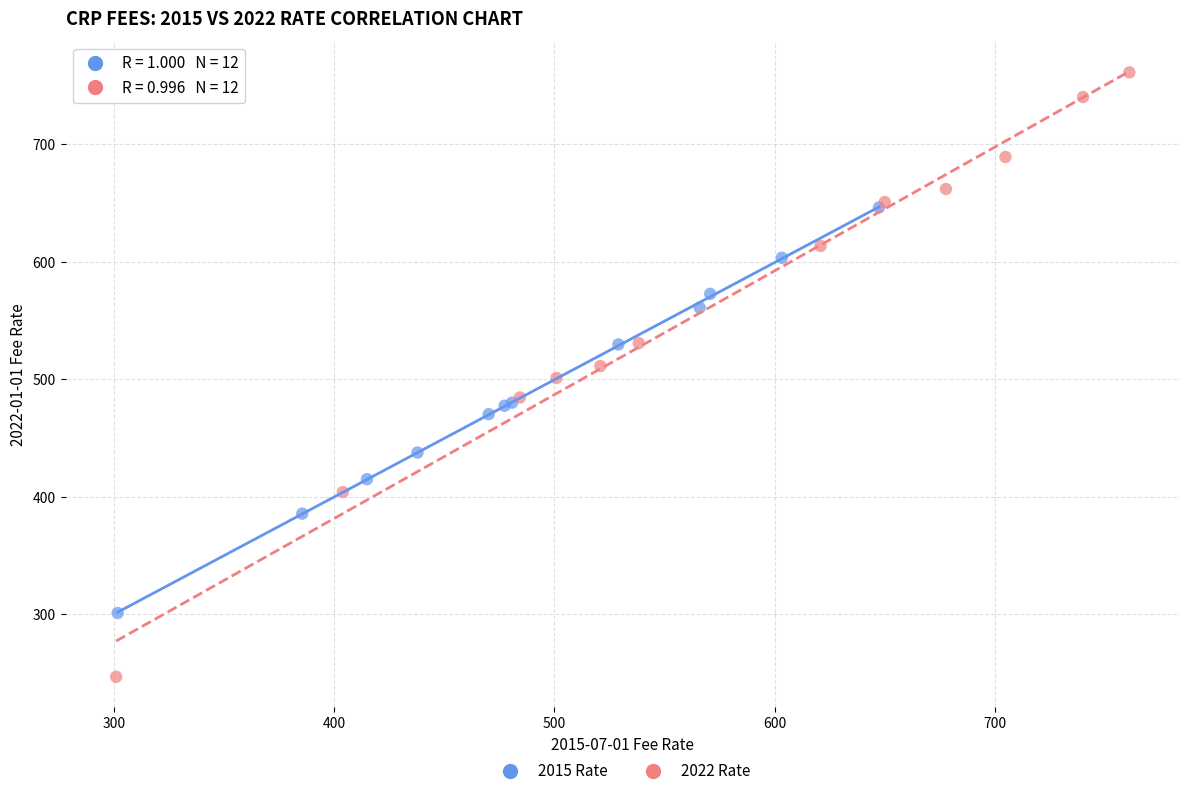

Which series reaches the minimum Y coordinate?

2022 Rate